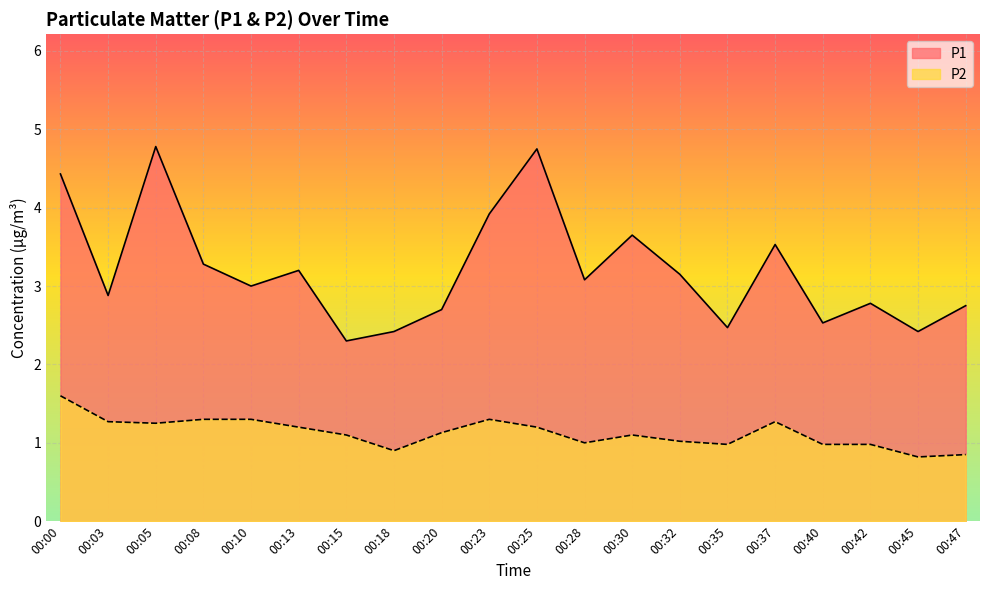

What is the maximum value shown in the chart?

4.8